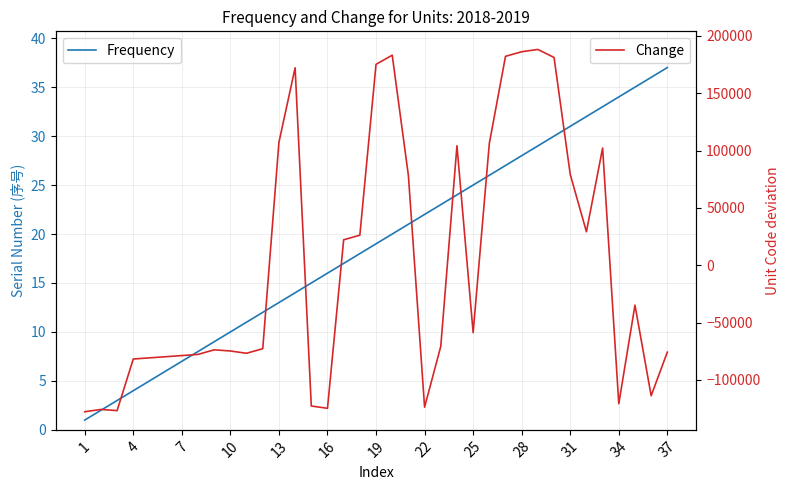

What is the minimum value for Frequency?

1.0